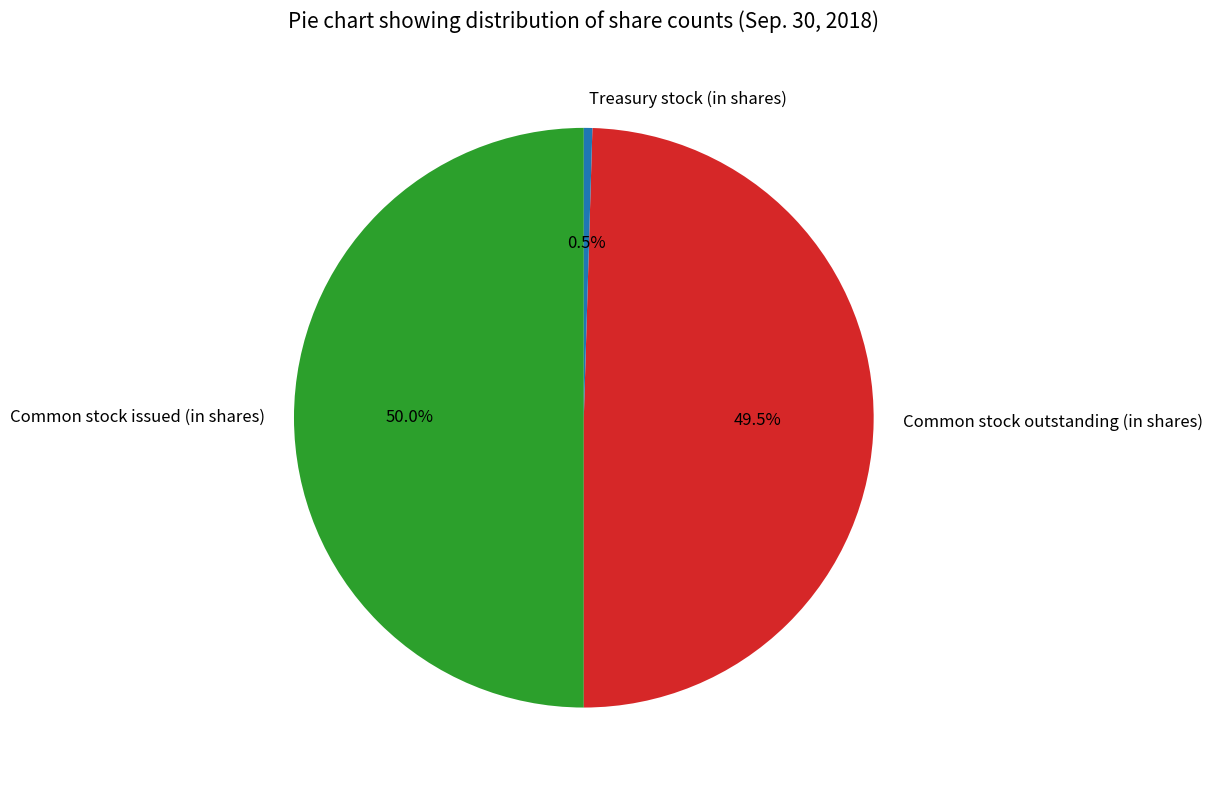

How many slices are in this pie chart?

3